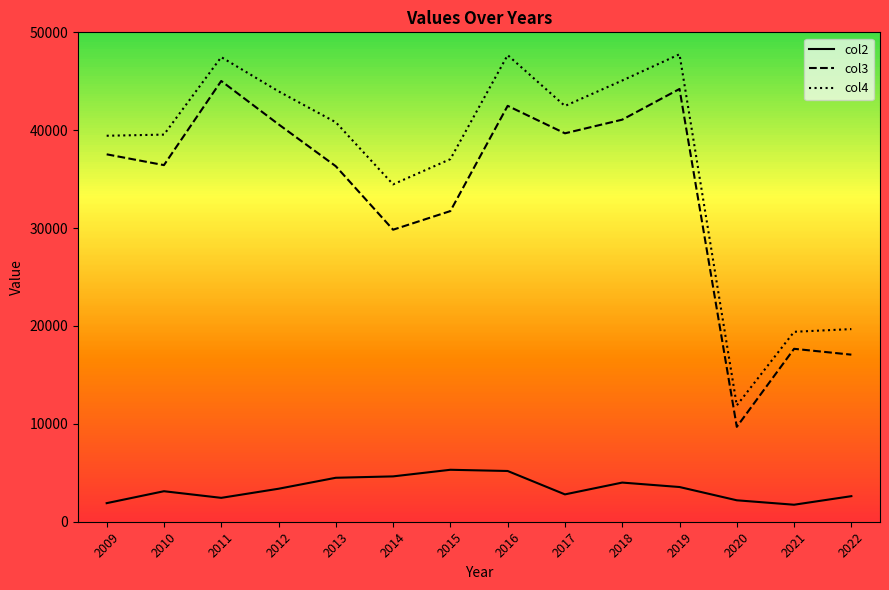

True or false: col4 and col3 intersect in this chart.

False